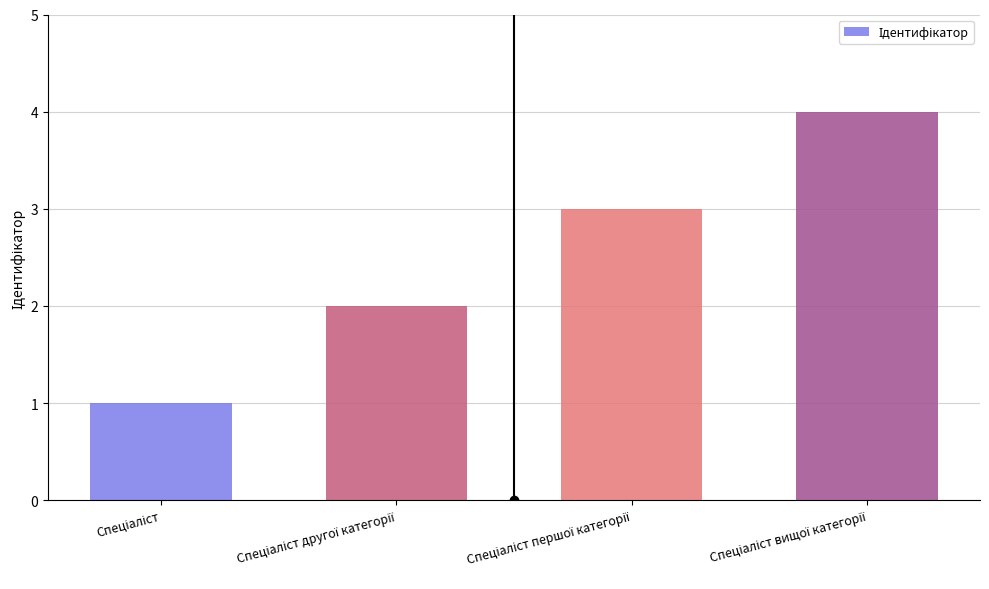

What is the minimum value shown in the chart?

1